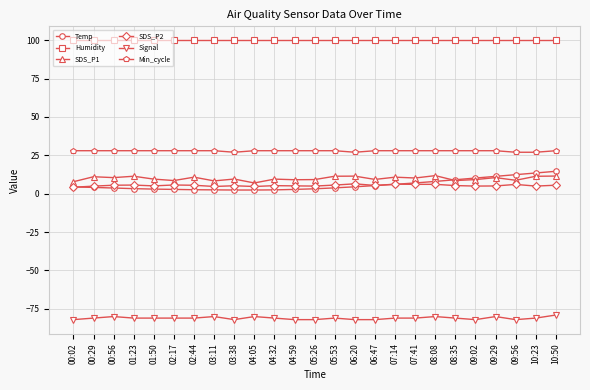

Count the number of data series in this chart.

6